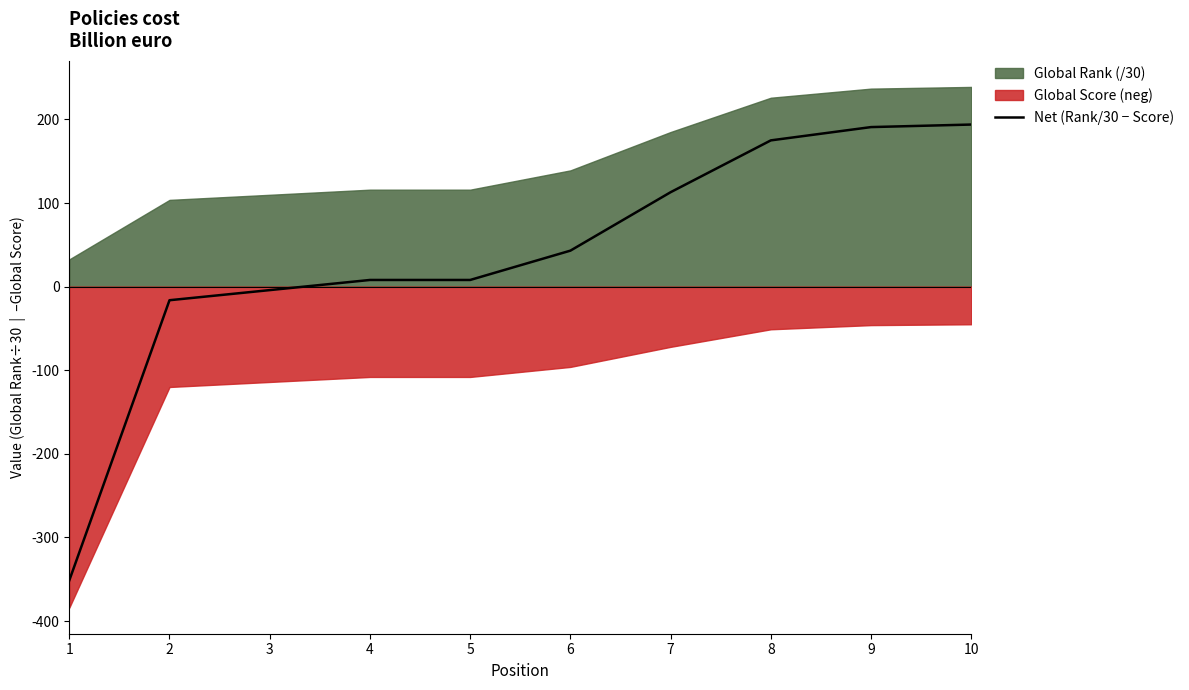

Does the chart have visible grid lines?

No